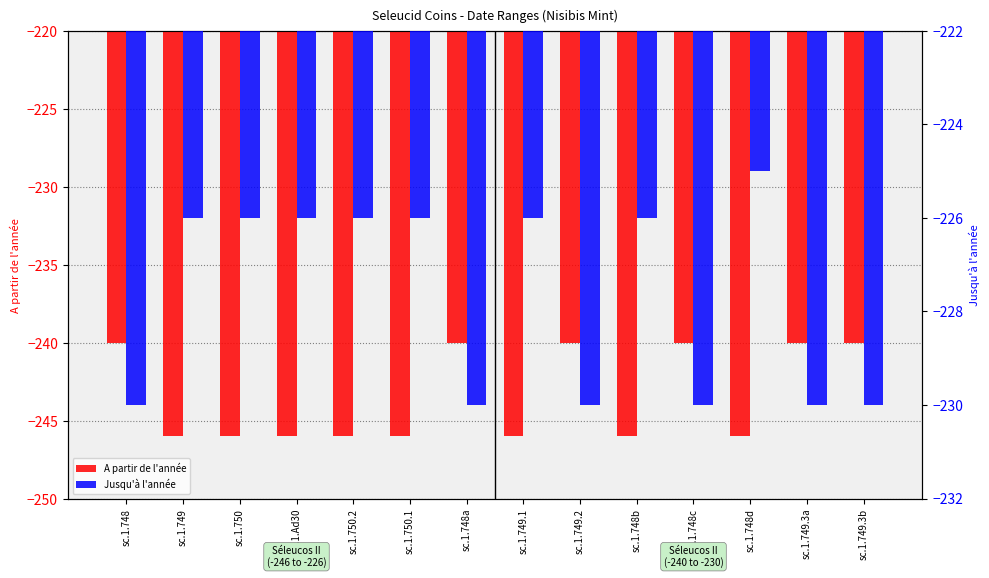

Between sc.1.748c and sc.1.748d, which is larger?

sc.1.748c